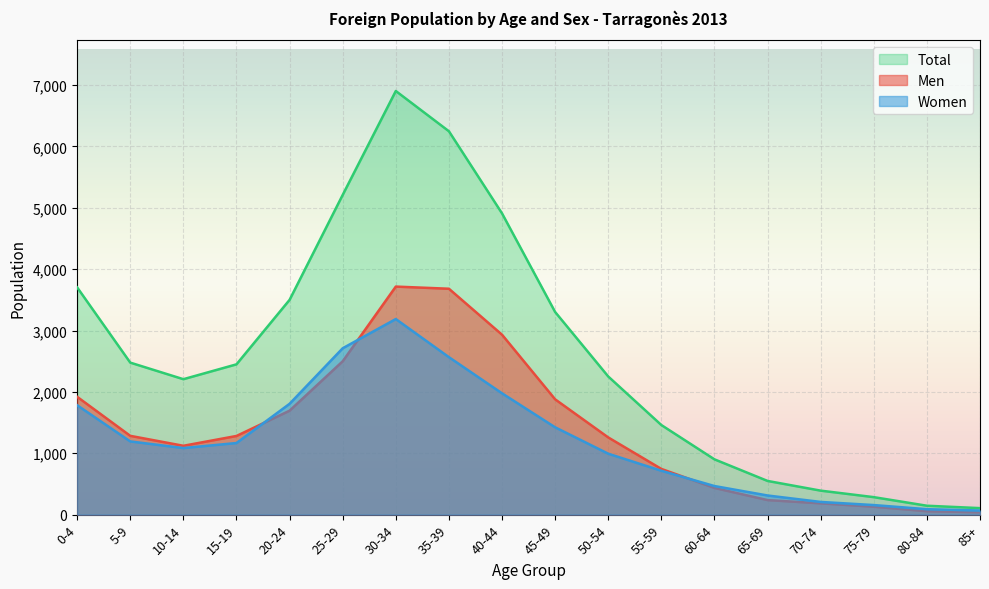

How many interior local peaks does the Women series have?

1